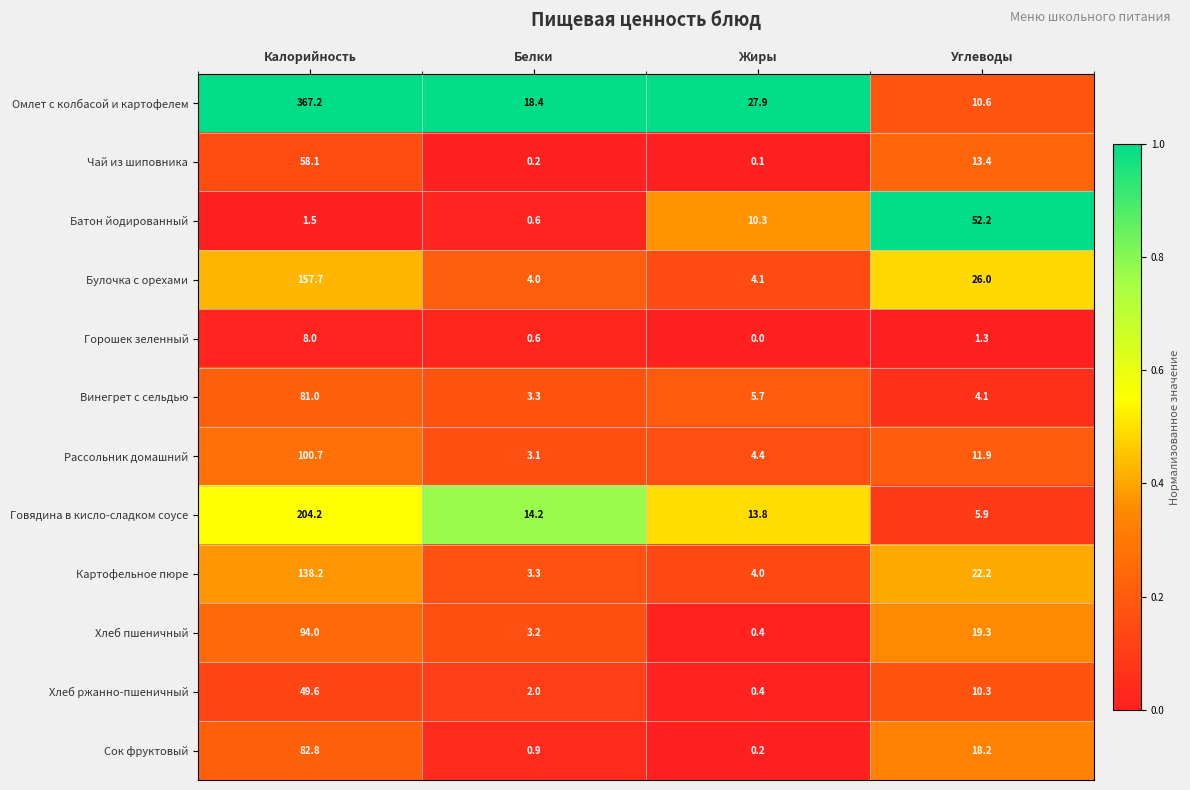

What is the average value of the Хлеб ржанно-пшеничный series?

15.6